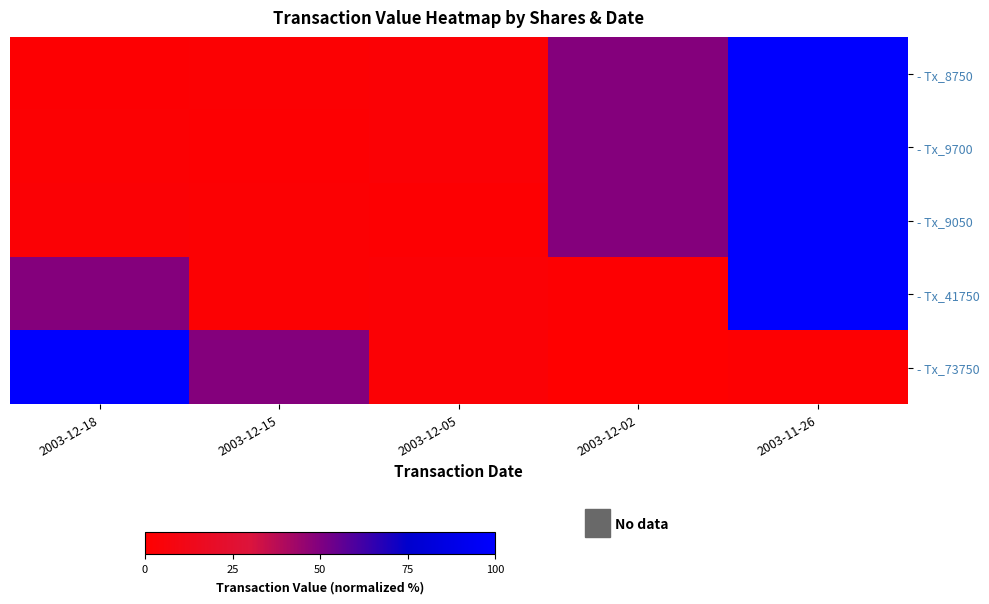

Between 2003-12-15 and 2003-12-05, which is larger?

2003-12-05